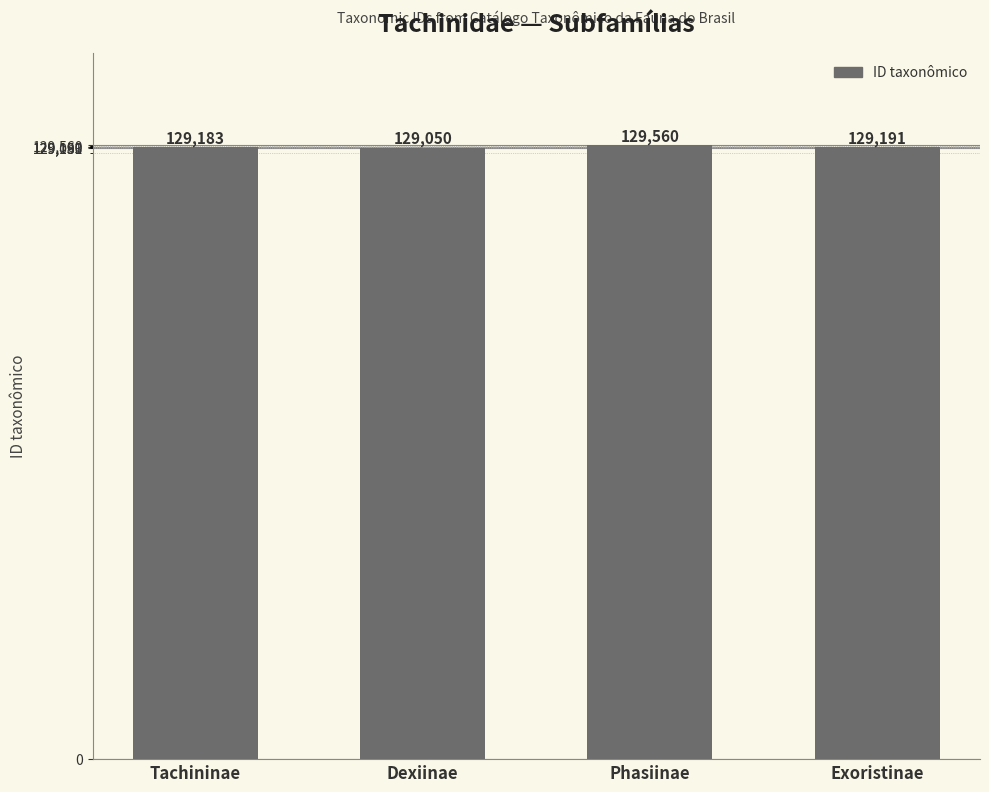

Does the chart contain any negative values?

No